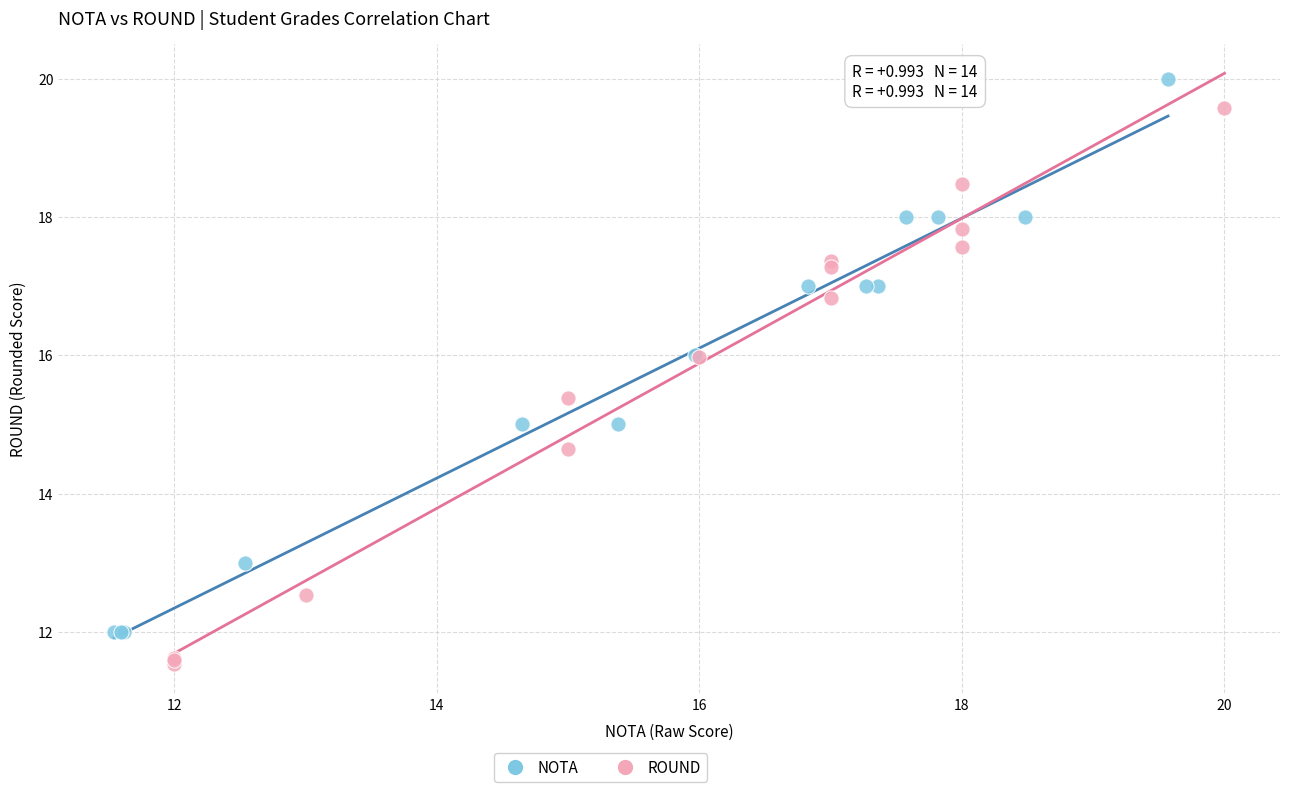

Which series reaches the maximum Y coordinate?

NOTA